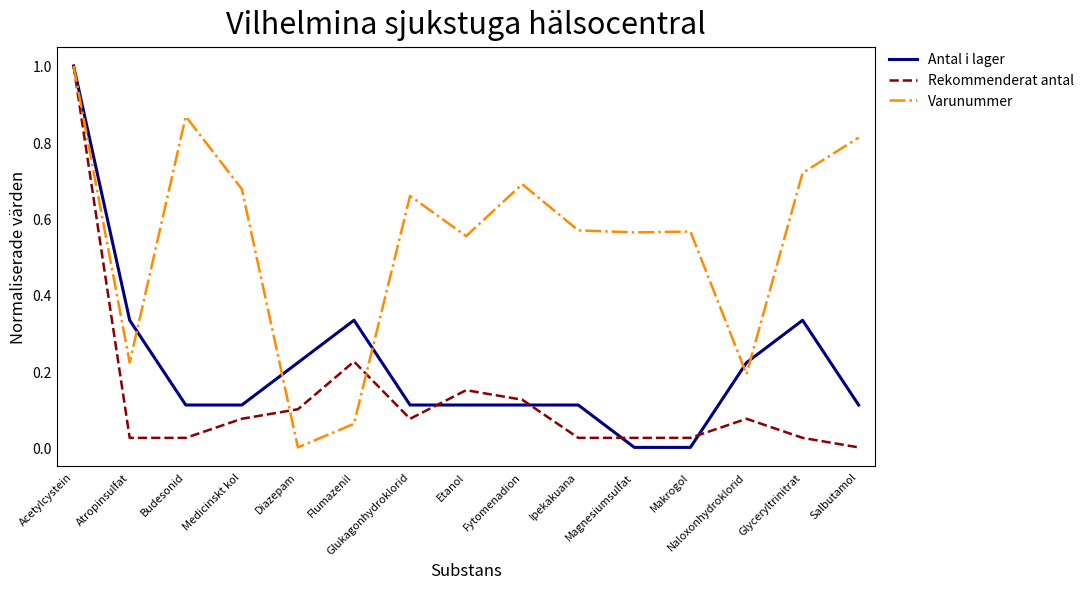

Is the value of Varunummer at Glyceryltrinitrat greater than the value of Antal i lager at Medicinskt kol?

Yes